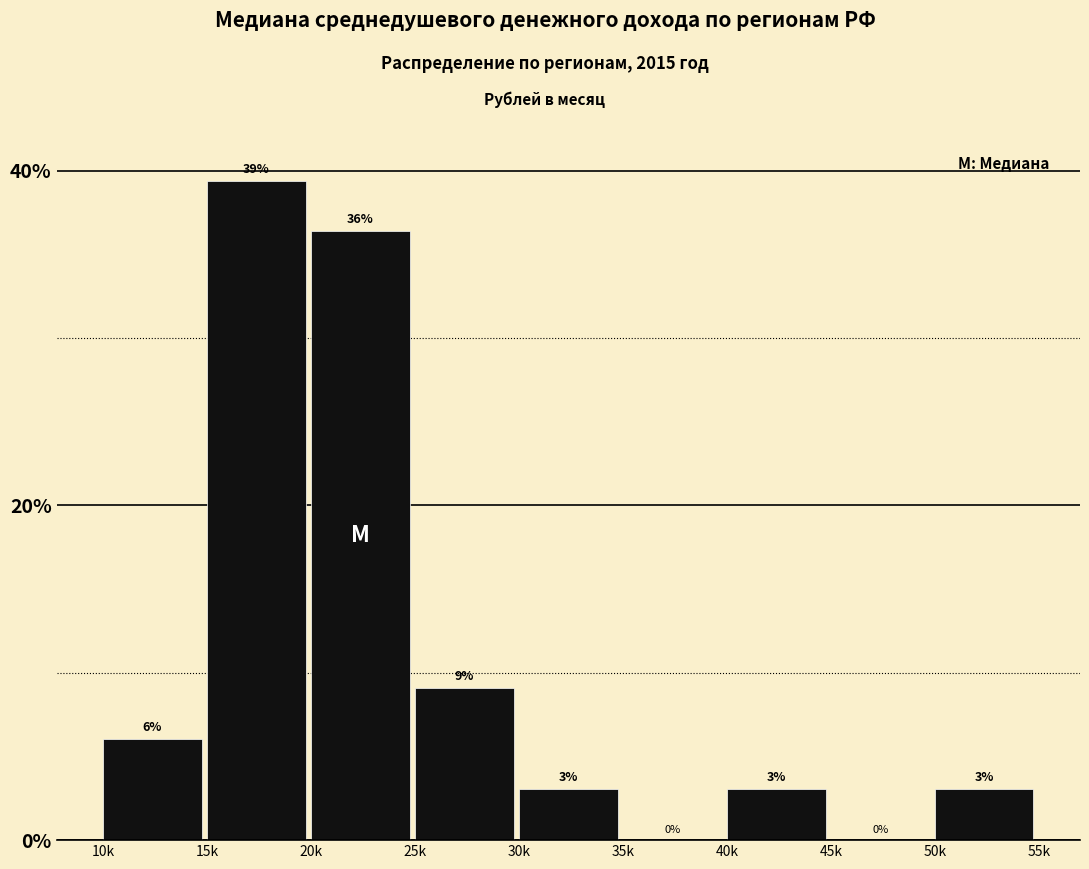

What is the maximum value shown in the chart?

39.4